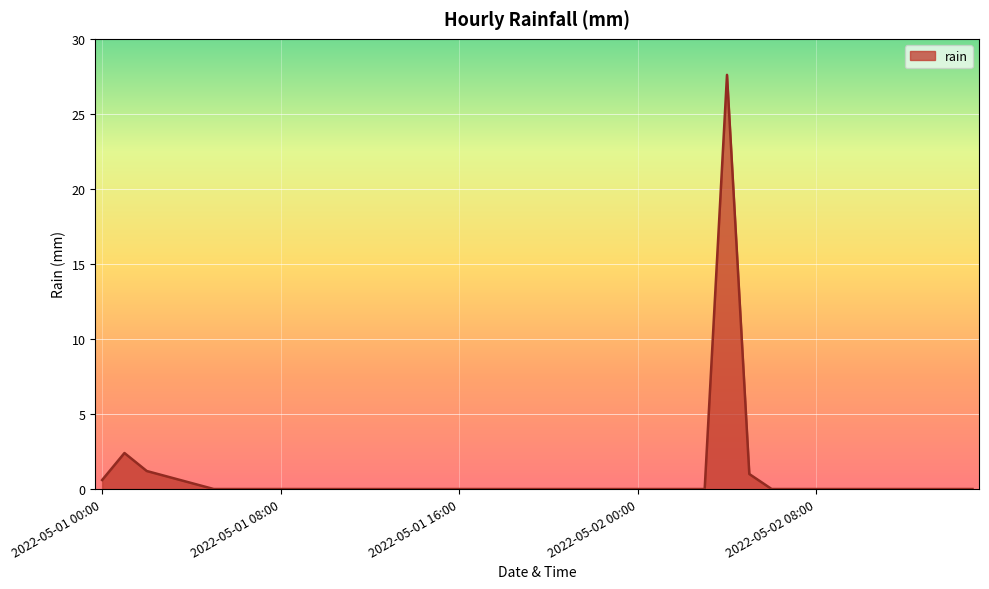

What is the difference between the maximum and minimum values?

27.6